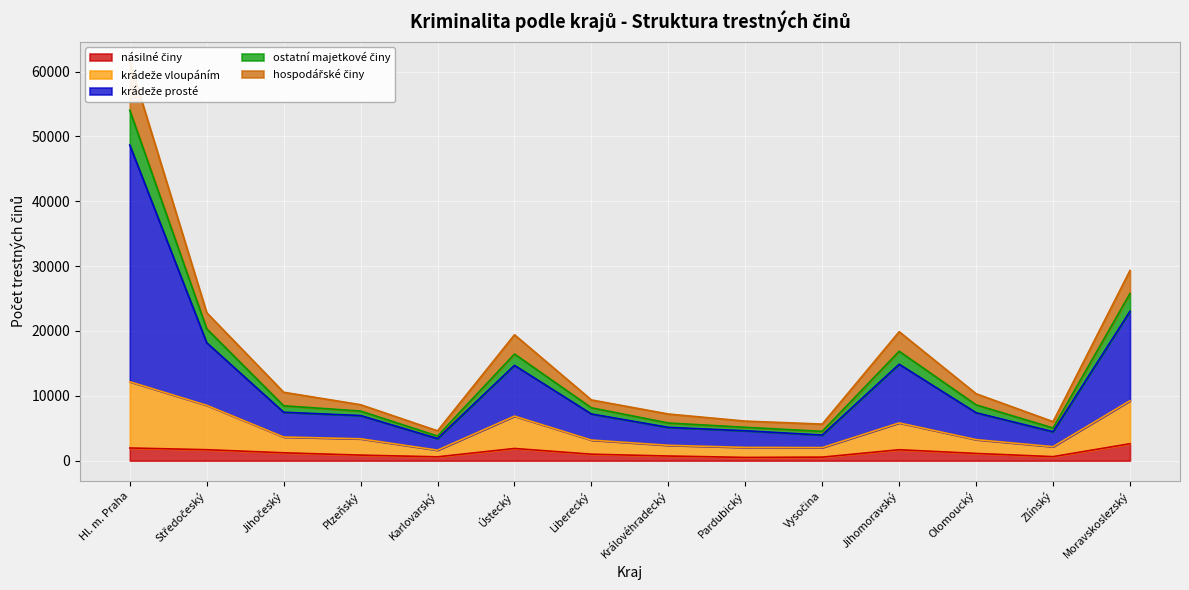

At which label is násilné činy closest to 1555?

Jihomoravský